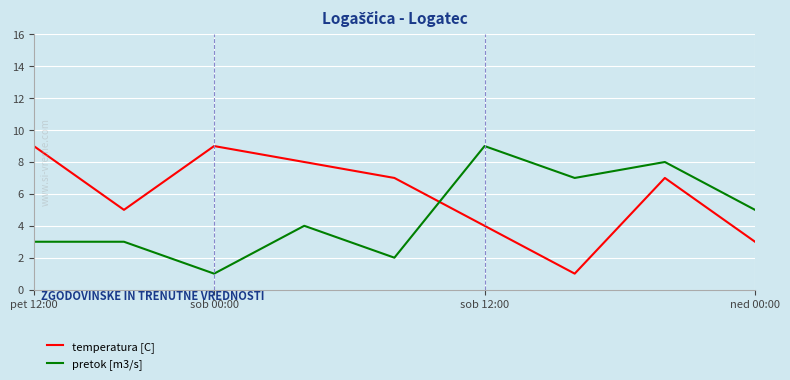

True or false: temperatura [C] and pretok [m3/s] cross at least once.

True